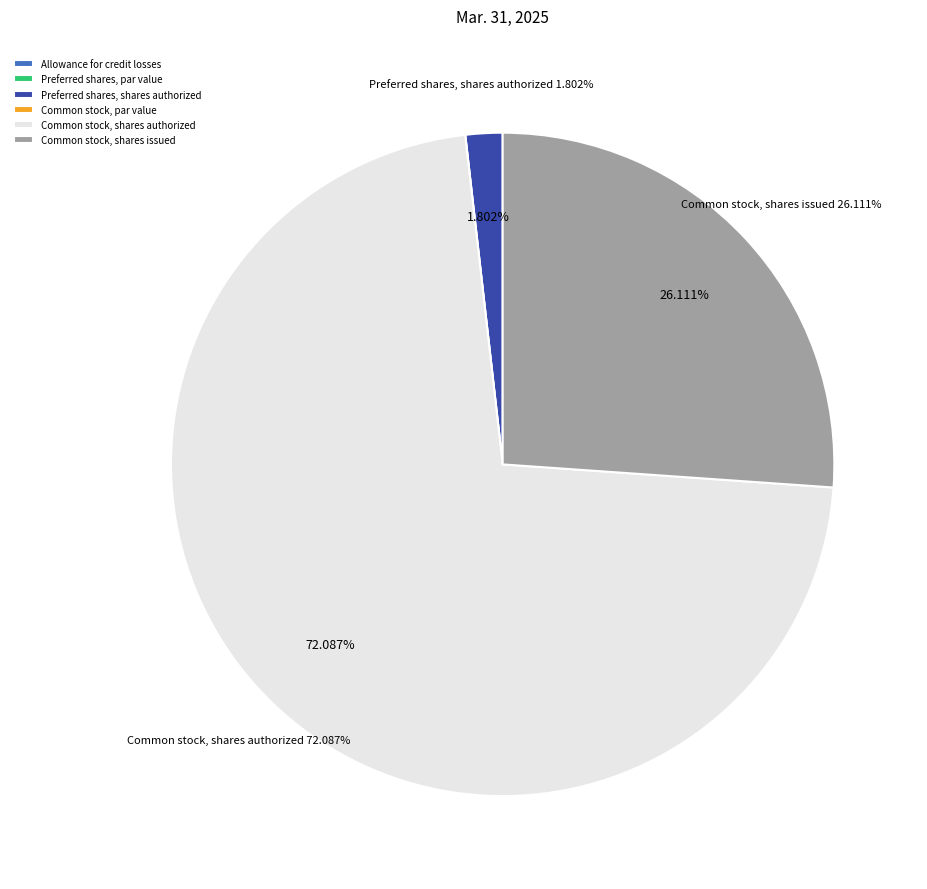

Does Common stock, shares authorized represent more than half of the total?

Yes